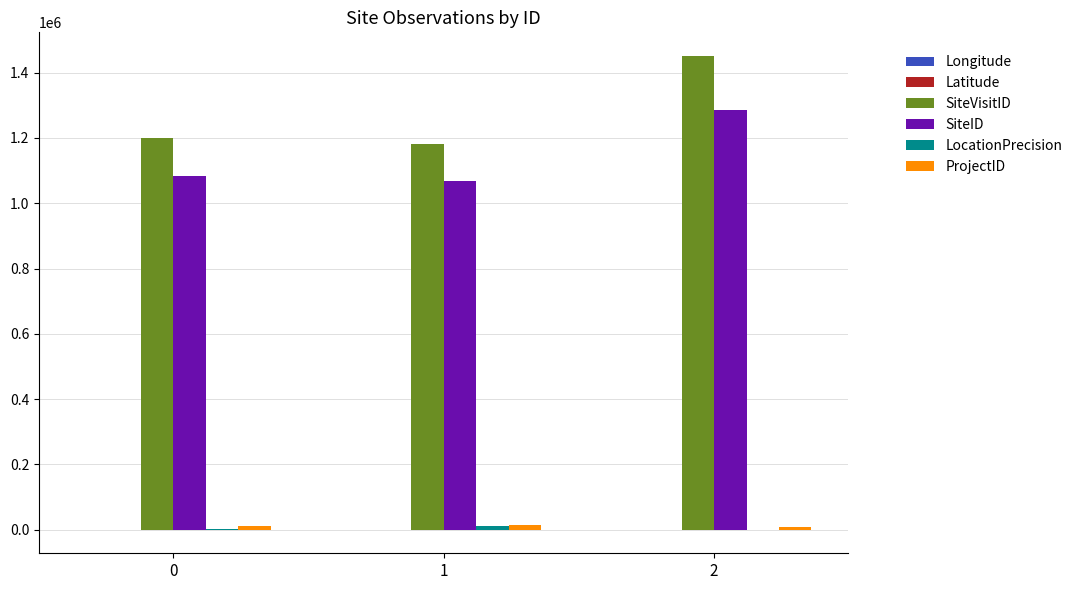

Between 1 and 2, which series saw the biggest shift?

SiteVisitID